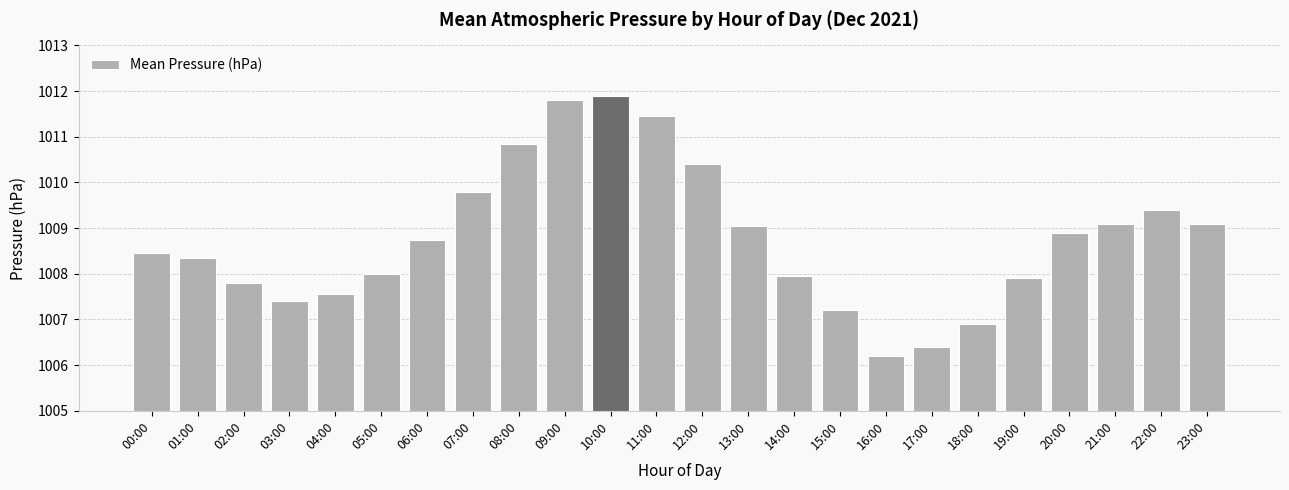

What is the smallest value displayed?

1006.2